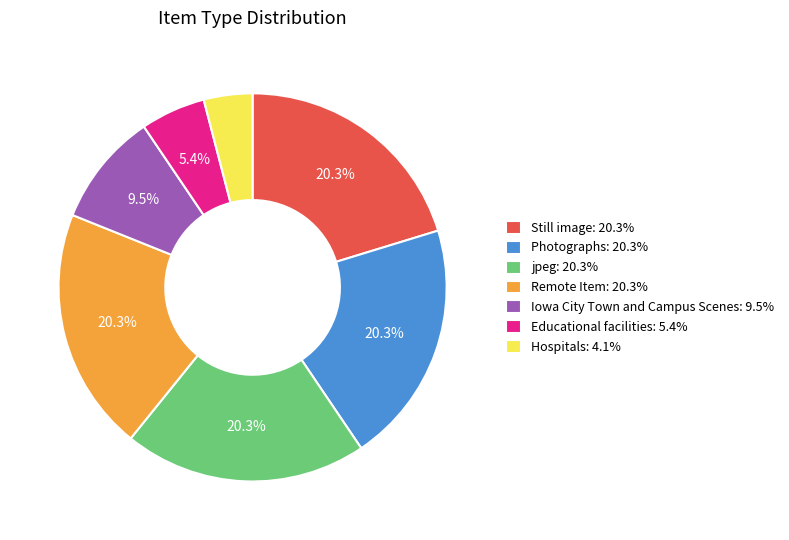

Approximately how many times larger is the value at Photographs: 20.3% compared to Remote Item: 20.3%?

1.0